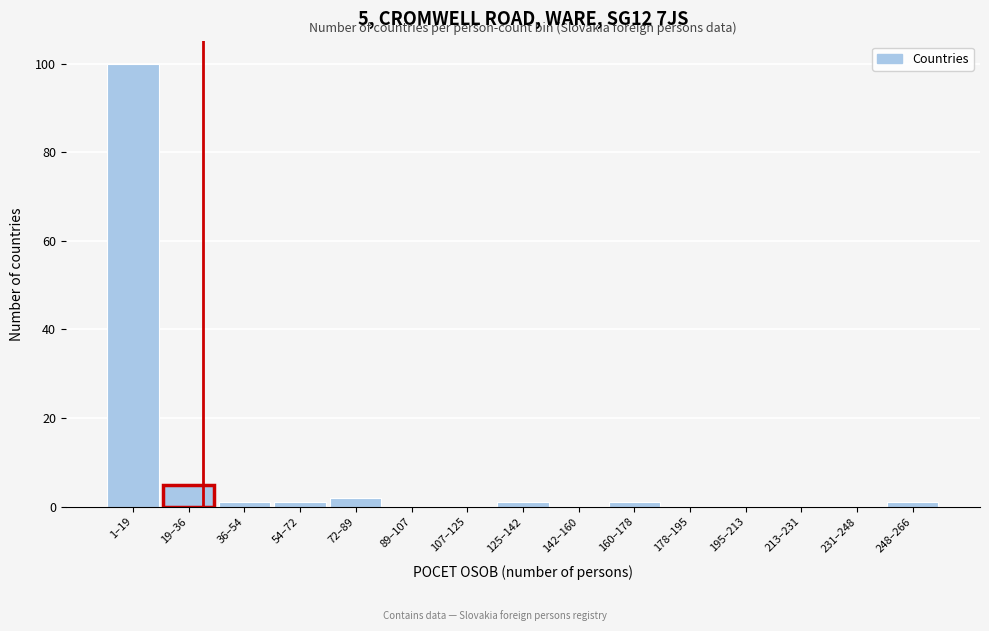

Reading left to right, what are all the values shown in this chart?

1–19=100	19–36=5	36–54=1	54–72=1	72–89=2	89–107=0	107–125=0	125–142=1	142–160=0	160–178=1	178–195=0	195–213=0	213–231=0	231–248=0	248–266=1